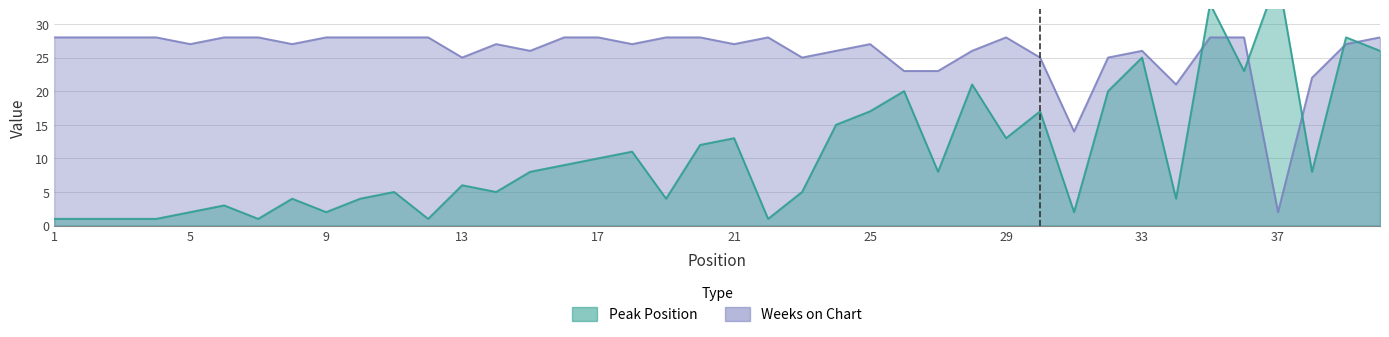

Reading right to left, what are all the values shown in this chart?

Peak Position: 40=26	39=28	38=8	37=37	36=23	35=33	34=4	33=25	32=20	31=2	30=17	29=13	28=21	27=8	26=20	25=17	24=15	23=5	22=1	21=13	20=12	19=4	18=11	17=10	16=9	15=8	14=5	13=6	12=1	11=5	10=4	9=2	8=4	7=1	6=3	5=2	4=1	3=1	2=1	1=1
Weeks on Chart: 40=28	39=27	38=22	37=2	36=28	35=28	34=21	33=26	32=25	31=14	30=25	29=28	28=26	27=23	26=23	25=27	24=26	23=25	22=28	21=27	20=28	19=28	18=27	17=28	16=28	15=26	14=27	13=25	12=28	11=28	10=28	9=28	8=27	7=28	6=28	5=27	4=28	3=28	2=28	1=28